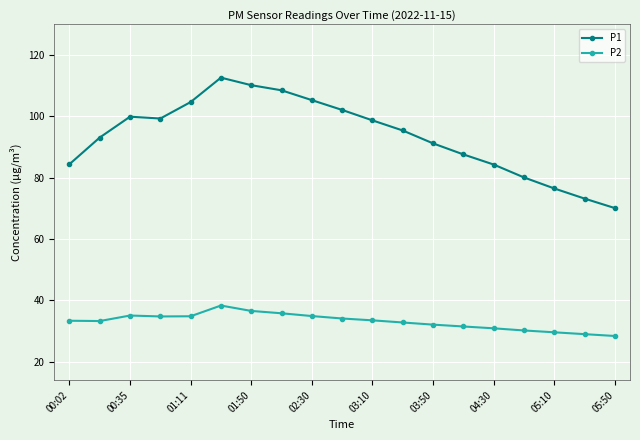

List the series in order of their peak value, lowest first.

P2, P1